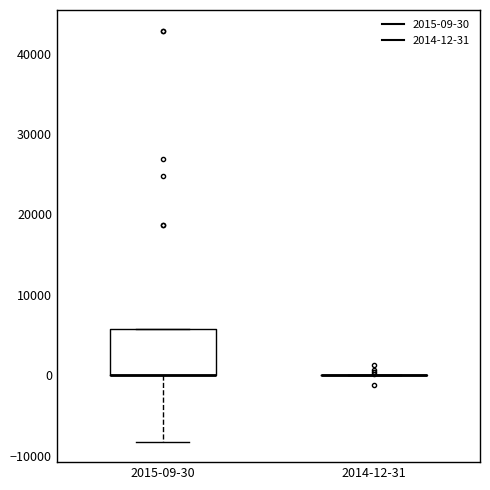

Reading left to right, read every box against the y-axis: the position of its median line, the range the box covers, and the ends of its whiskers. The values are not printed on the chart, so give them approximately, as read against the axis.

2015-09-30: median 0 (drawn on the box's lower edge), box 0 to 6000, whiskers -8000 to 6000
2014-12-31: box collapsed to a line at 0, whiskers 0 to 0